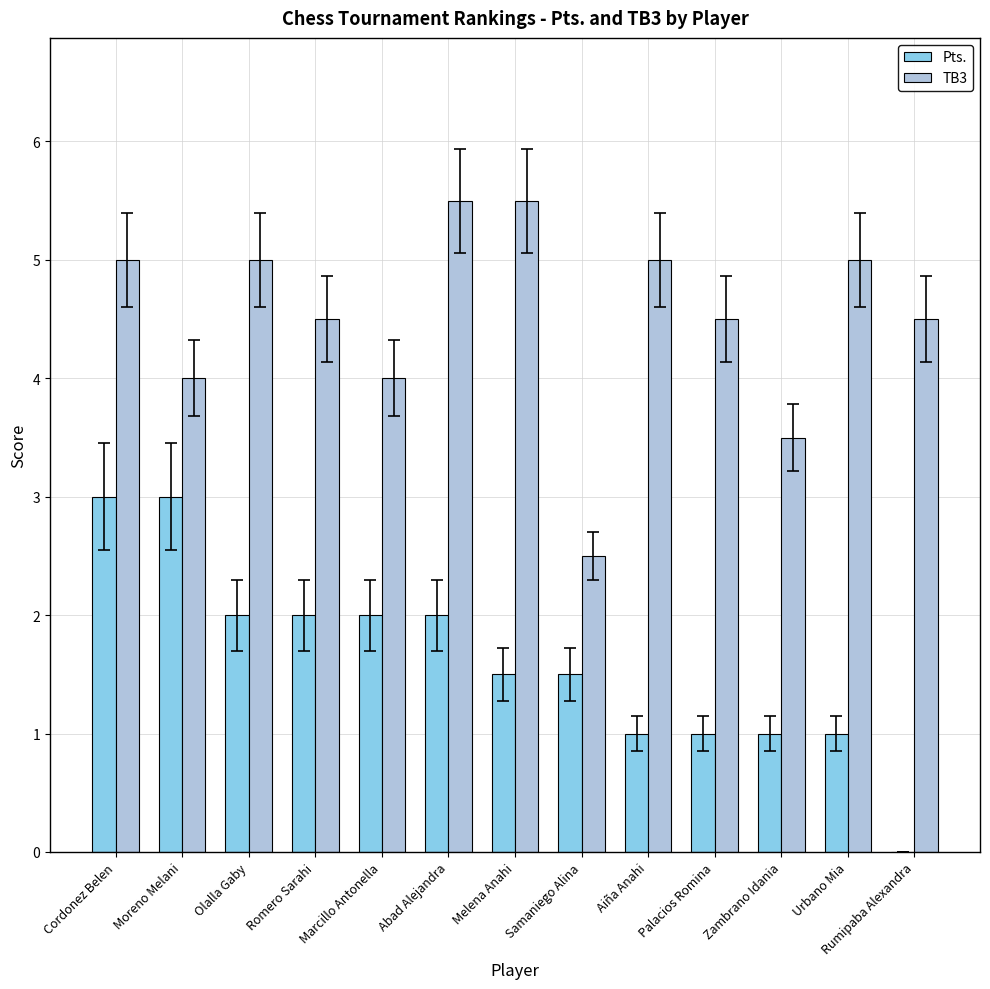

Reading left to right, what are all the values shown in this chart?

Pts.: Cordonez Belen=3.0	Moreno Melani=3.0	Olalla Gaby=2.0	Romero Sarahi=2.0	Marcillo Antonella=2.0	Abad Alejandra=2.0	Melena Anahi=1.5	Samaniego Alina=1.5	Aiña Anahi=1.0	Palacios Romina=1.0	Zambrano Idania=1.0	Urbano Mia=1.0	Rumipaba Alexandra=0.0
TB3: Cordonez Belen=5.0	Moreno Melani=4.0	Olalla Gaby=5.0	Romero Sarahi=4.5	Marcillo Antonella=4.0	Abad Alejandra=5.5	Melena Anahi=5.5	Samaniego Alina=2.5	Aiña Anahi=5.0	Palacios Romina=4.5	Zambrano Idania=3.5	Urbano Mia=5.0	Rumipaba Alexandra=4.5